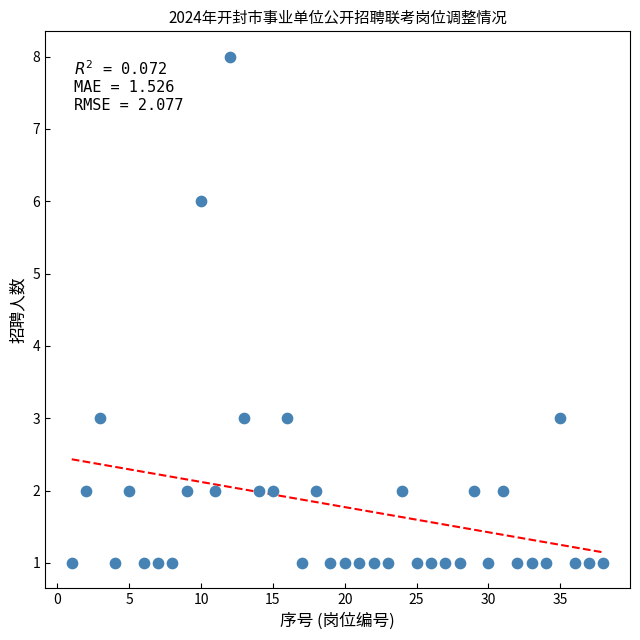

What is the range of X values (max minus min)?

37